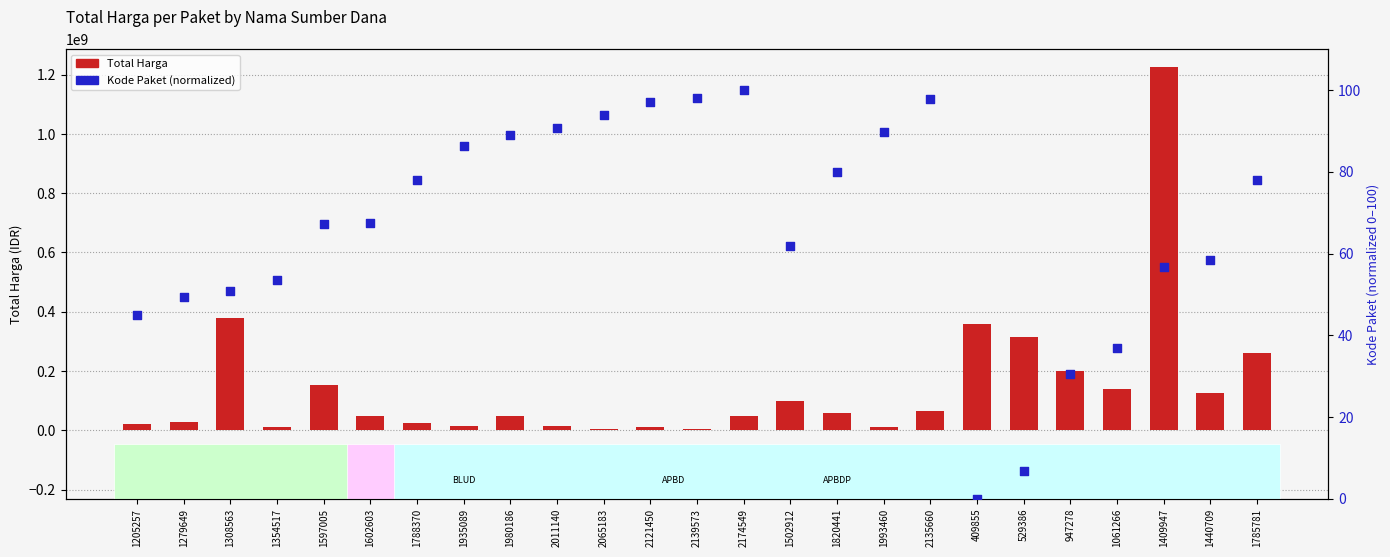

Is the value of Total Harga at 1980186 greater than the value of Kode Paket (normalized) at 529386?

Yes